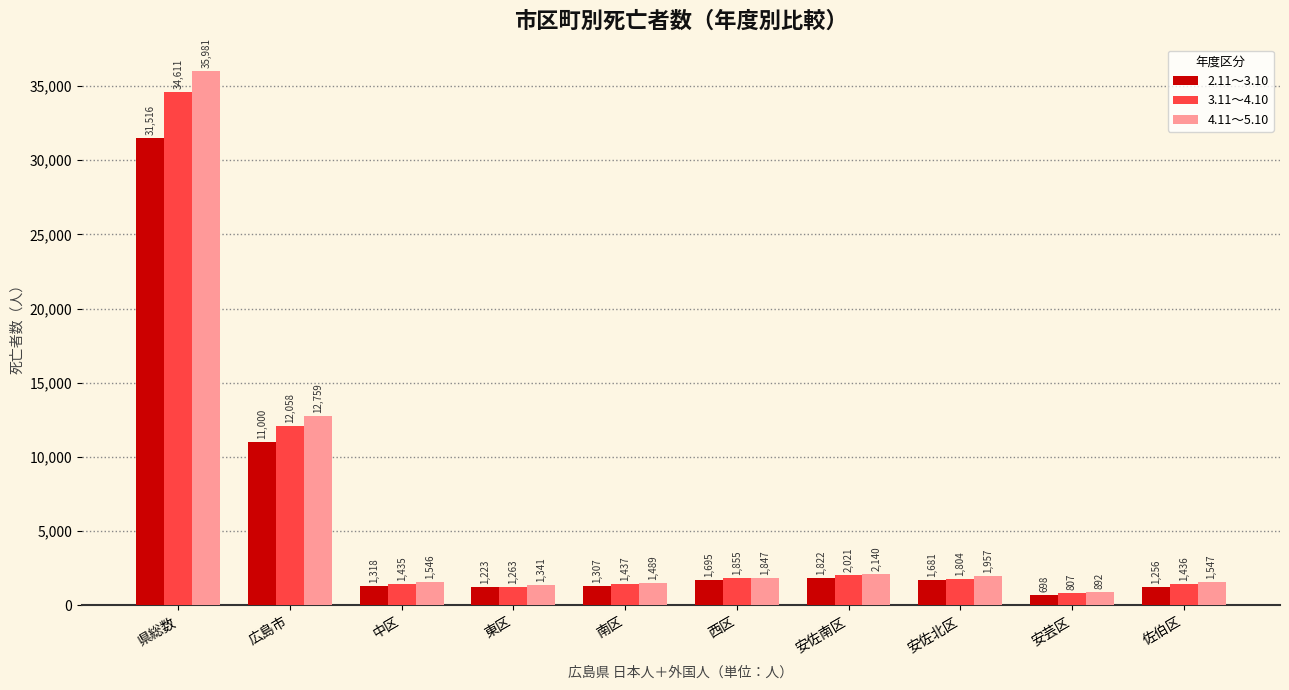

How many categories are shown in the chart?

10